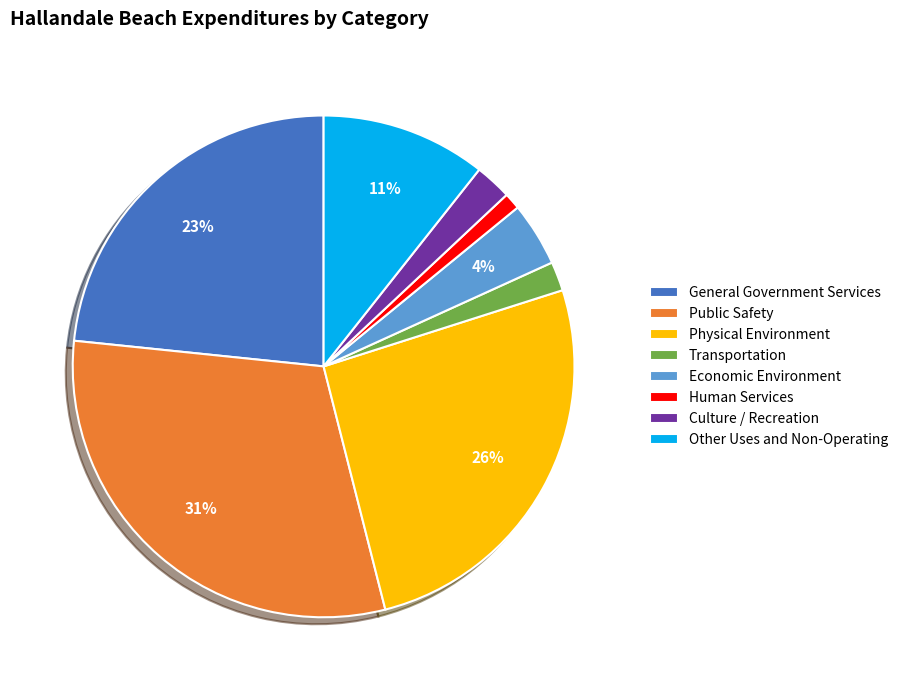

What percentage is the Human Services slice, to the nearest percent?

1%